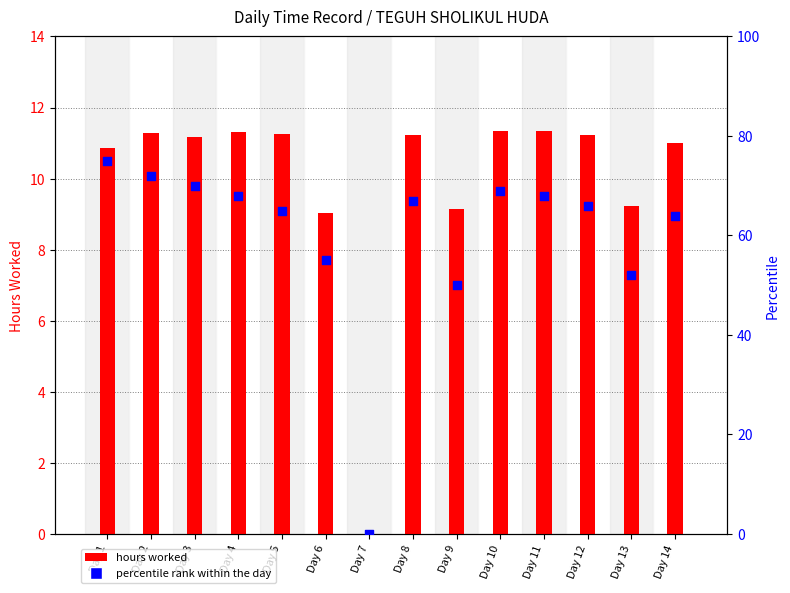

Which series has the largest total across all categories?

percentile rank within the day